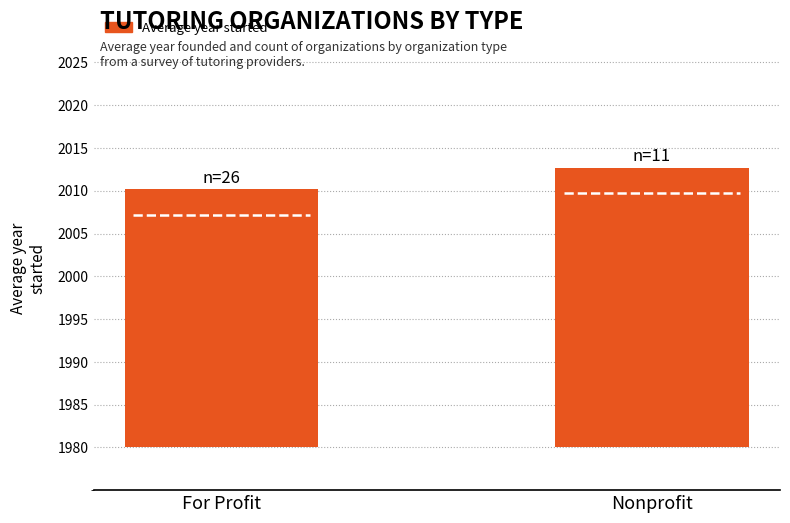

How many bars are there in total?

2